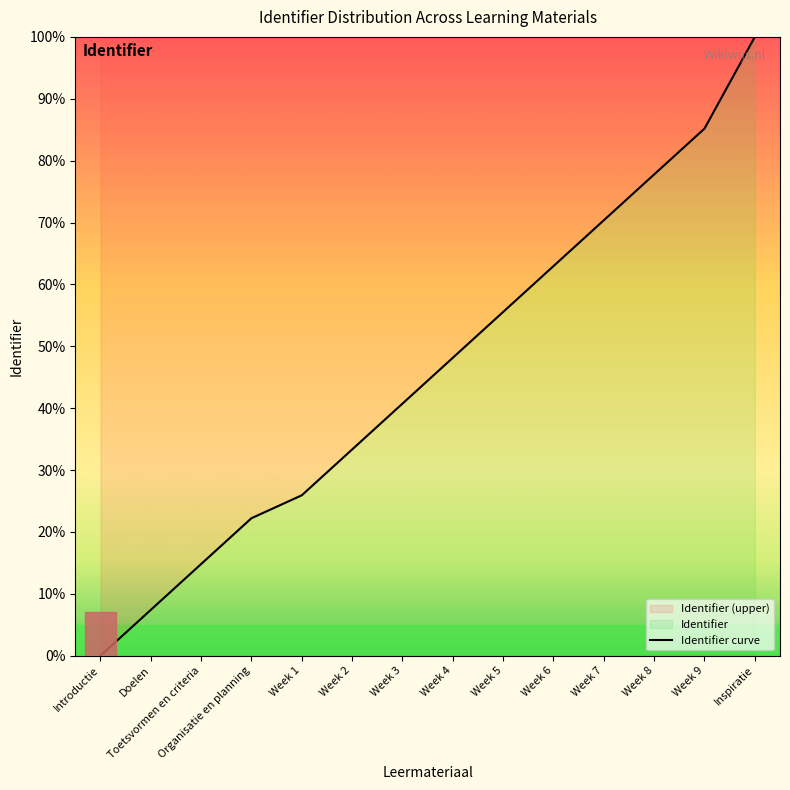

List the labels in order of value, smallest first.

Introductie, Doelen, Toetsvormen en criteria, Organisatie en planning, Week 1, Week 2, Week 3, Week 4, Week 5, Week 6, Week 7, Week 8, Week 9, Inspiratie